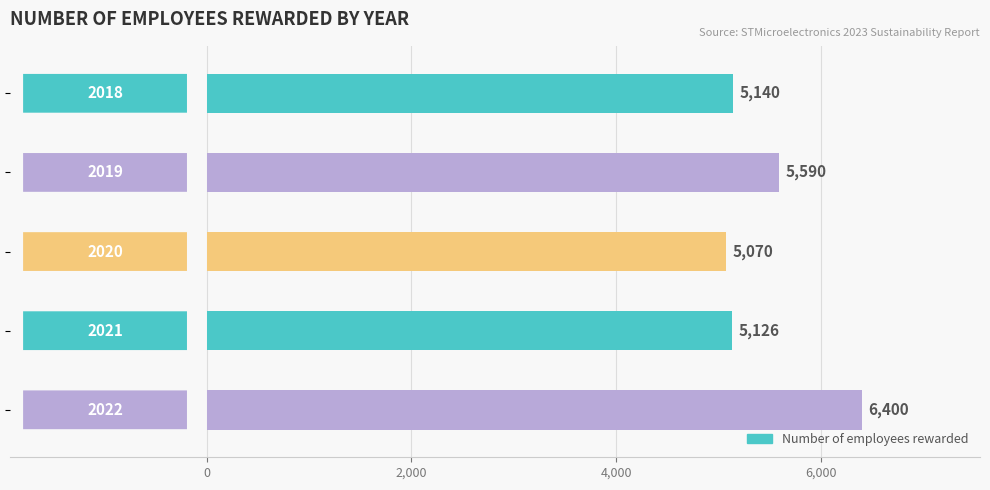

What is the smallest value displayed?

5070